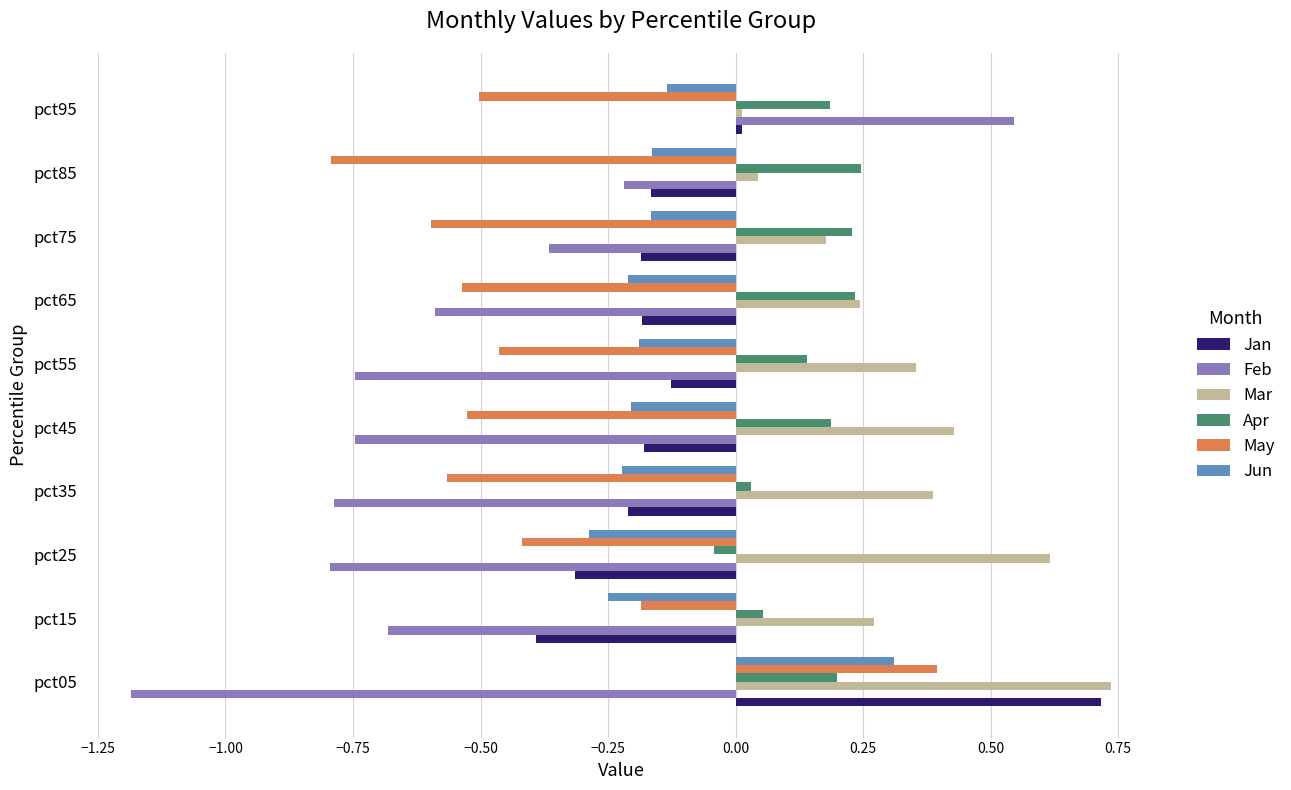

List the series in order of their peak value, highest first.

Mar, Jan, Feb, May, Jun, Apr